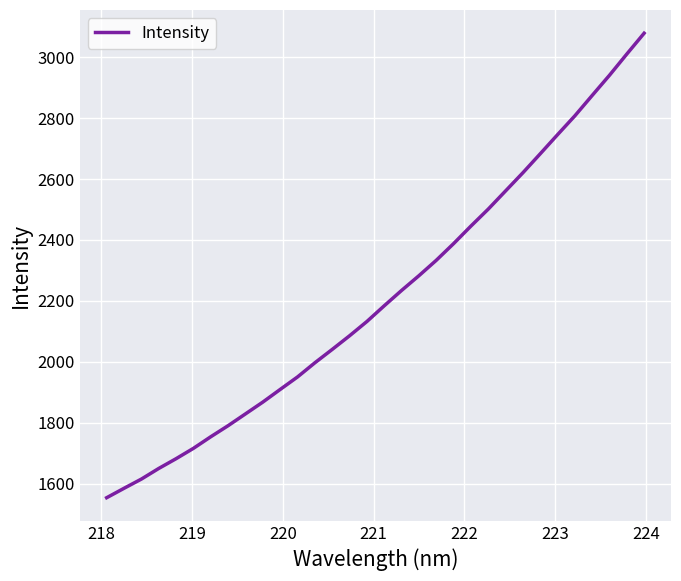

Reading left to right, list all the values displayed in this chart.

1554.0	1584.9	1615.2	1650.0	1682.1	1716.1	1754.2	1790.5	1829.2	1867.9	1909.4	1950.5	1996.9	2040.8	2085.6	2132.4	2184.0	2234.3	2282.7	2333.2	2388.0	2445.6	2501.3	2561.0	2620.6	2682.8	2745.6	2807.5	2874.4	2940.7	3010.3	3078.6